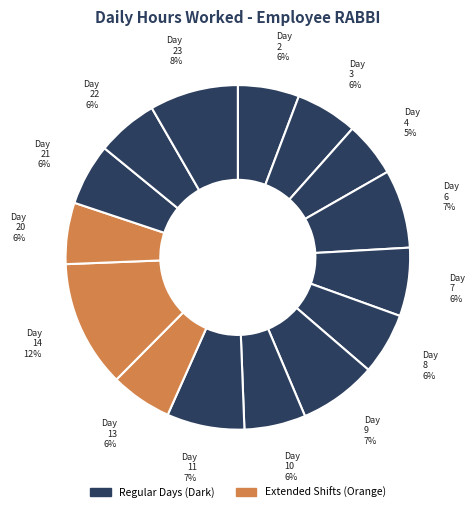

To the nearest percent, what is the average slice percentage?

7%